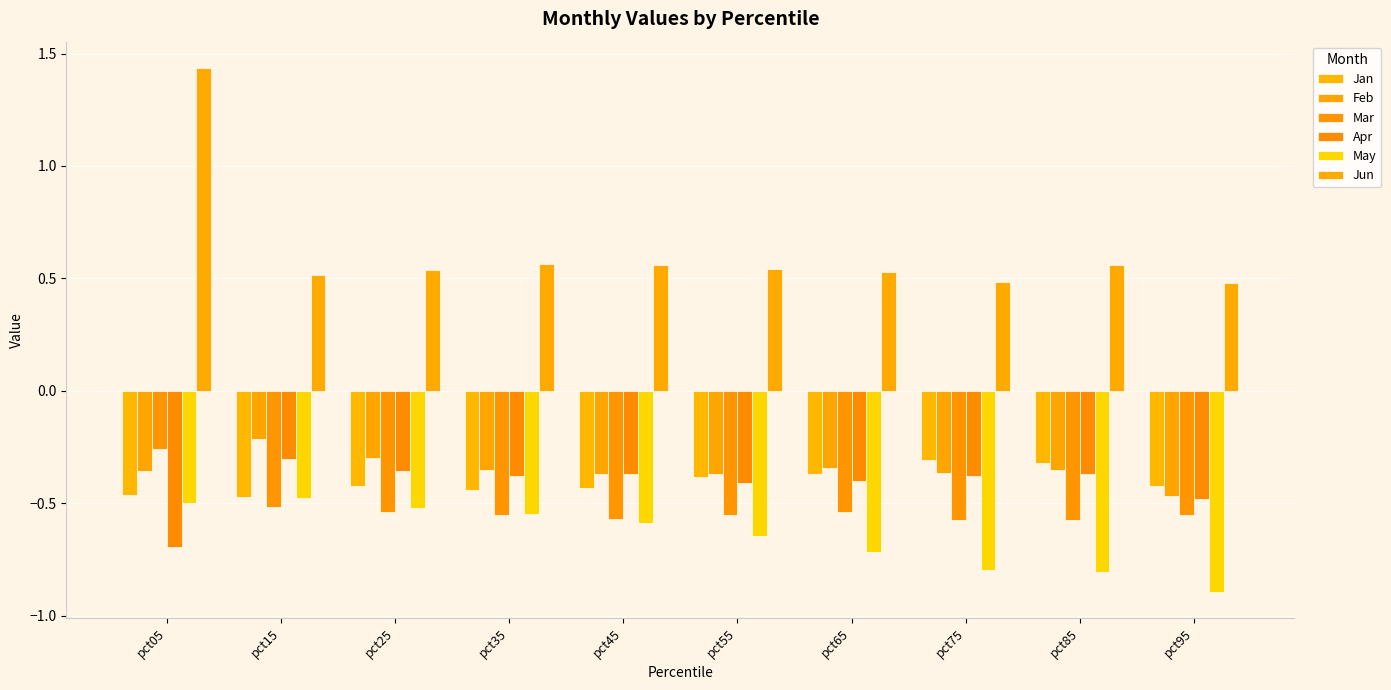

Where is Apr nearest to the value 0?

pct15